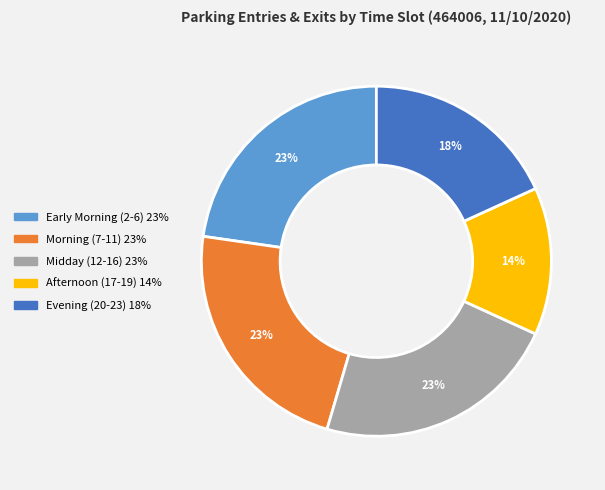

Is there a majority slice in this chart?

No